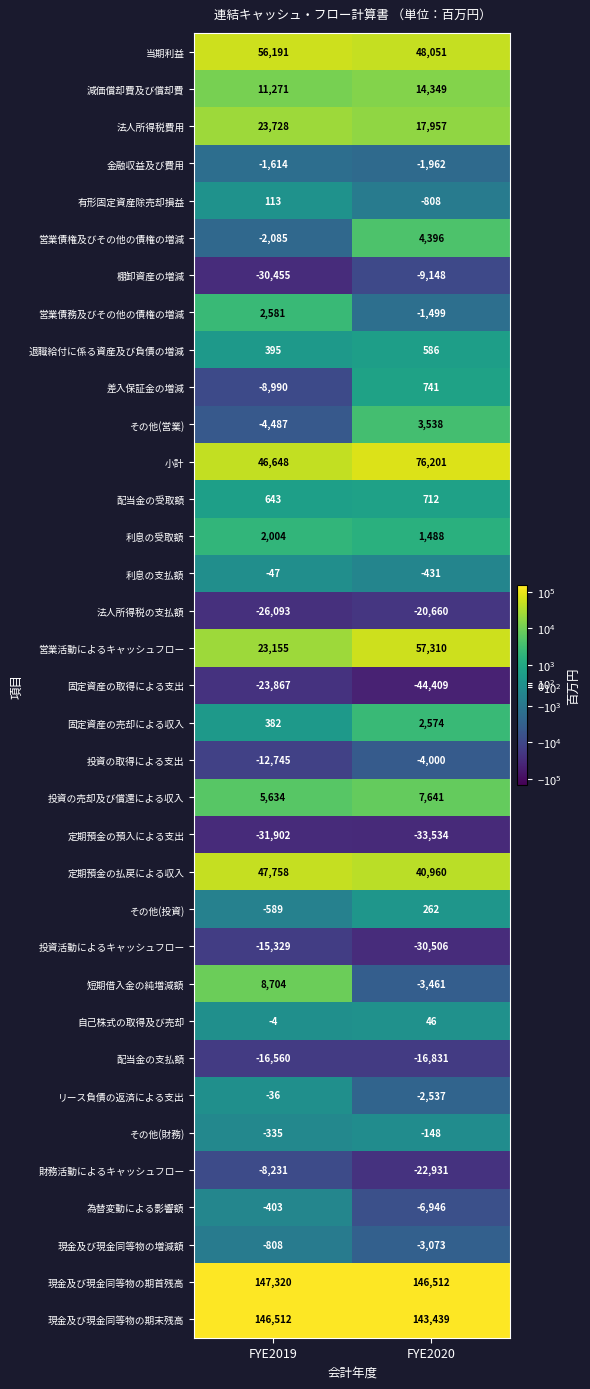

The リース負債の返済による支出 series shows -53 at FYE2019. True or false?

False